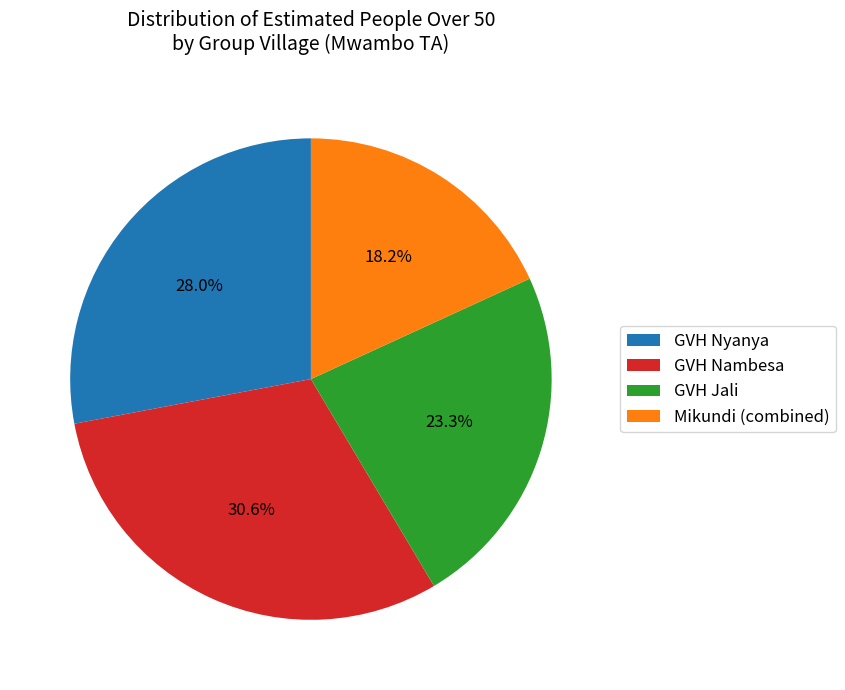

Combined, do GVH Nambesa and GVH Nyanya account for over 50%?

Yes